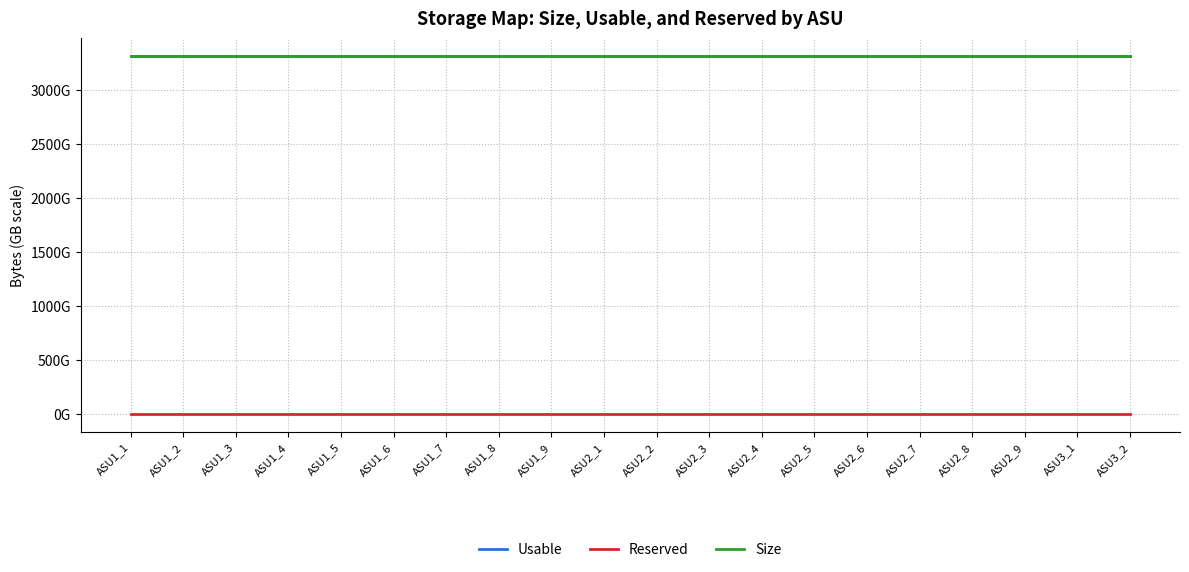

What are all the series names shown in the legend?

Usable, Reserved, Size